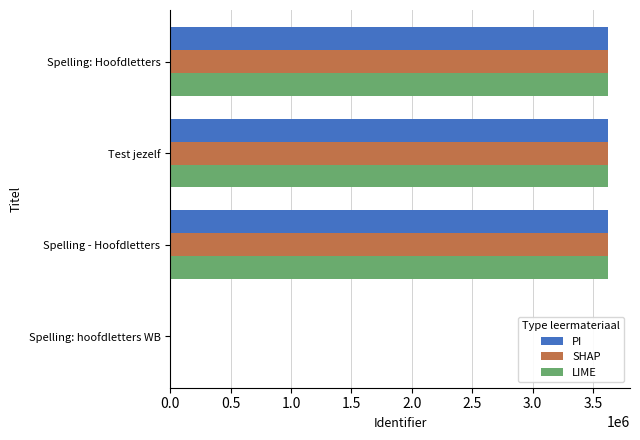

How many positive values does the LIME series have?

3